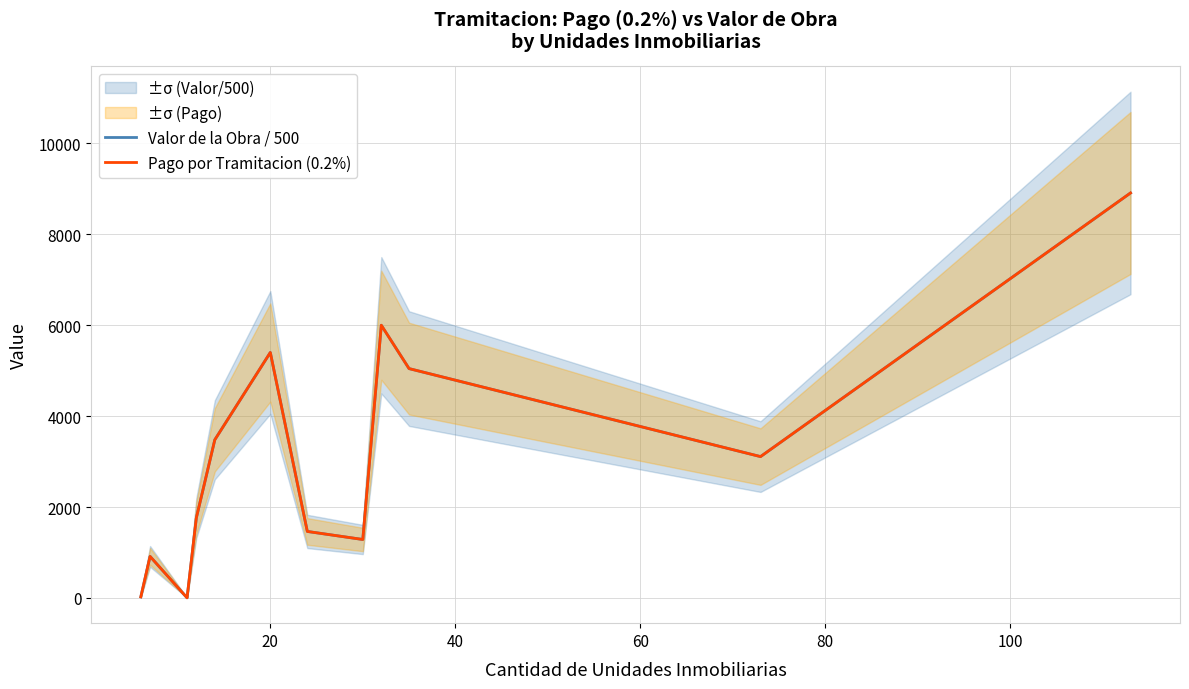

Rank the series at 60 from highest to lowest value.

Valor de la Obra / 500, Pago por Tramitacion (0.2%)